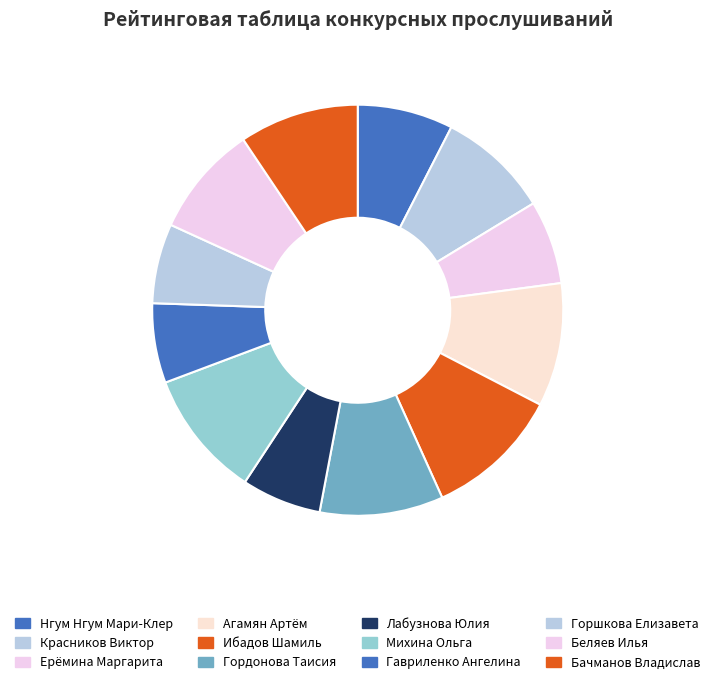

The Гордонова Таисия slice represents 1% of the pie. True or false?

False